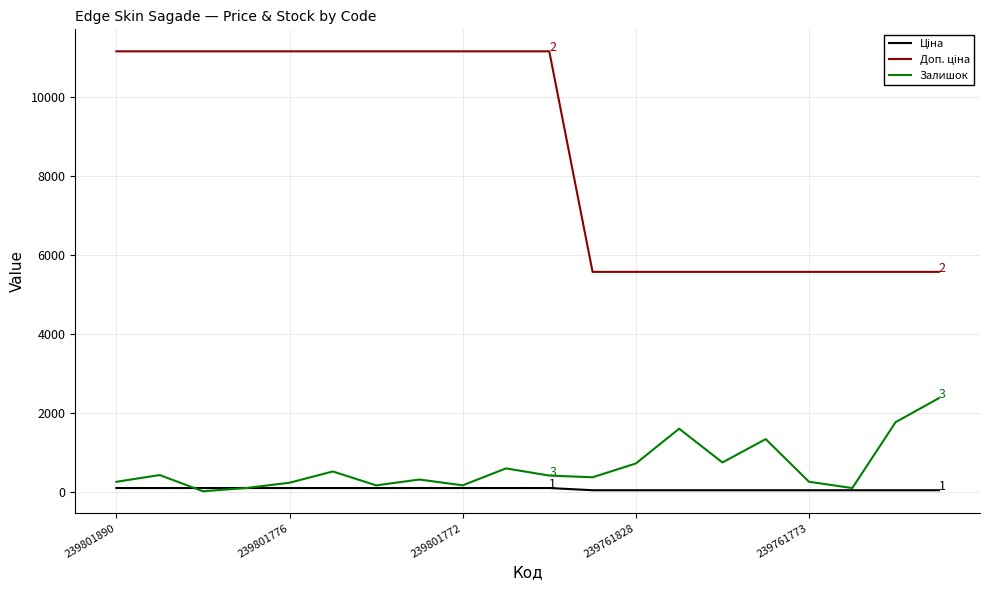

What is the highest value of the Залишок series?

2387.0